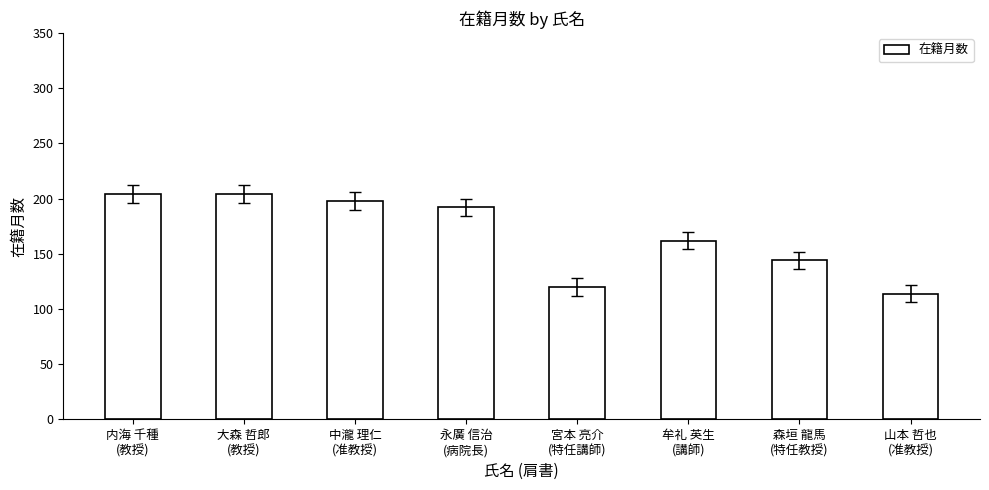

Approximately how many times larger is the value at 大森 哲郎
(教授) compared to 牟礼 英生
(講師)?

1.3